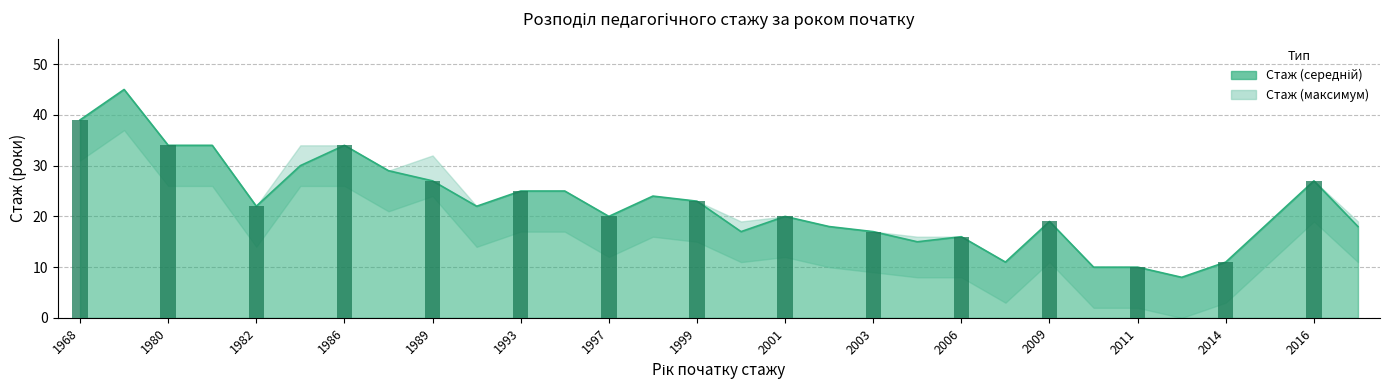

What is the ratio of the value at 2010 to the value at 1973?

0.2